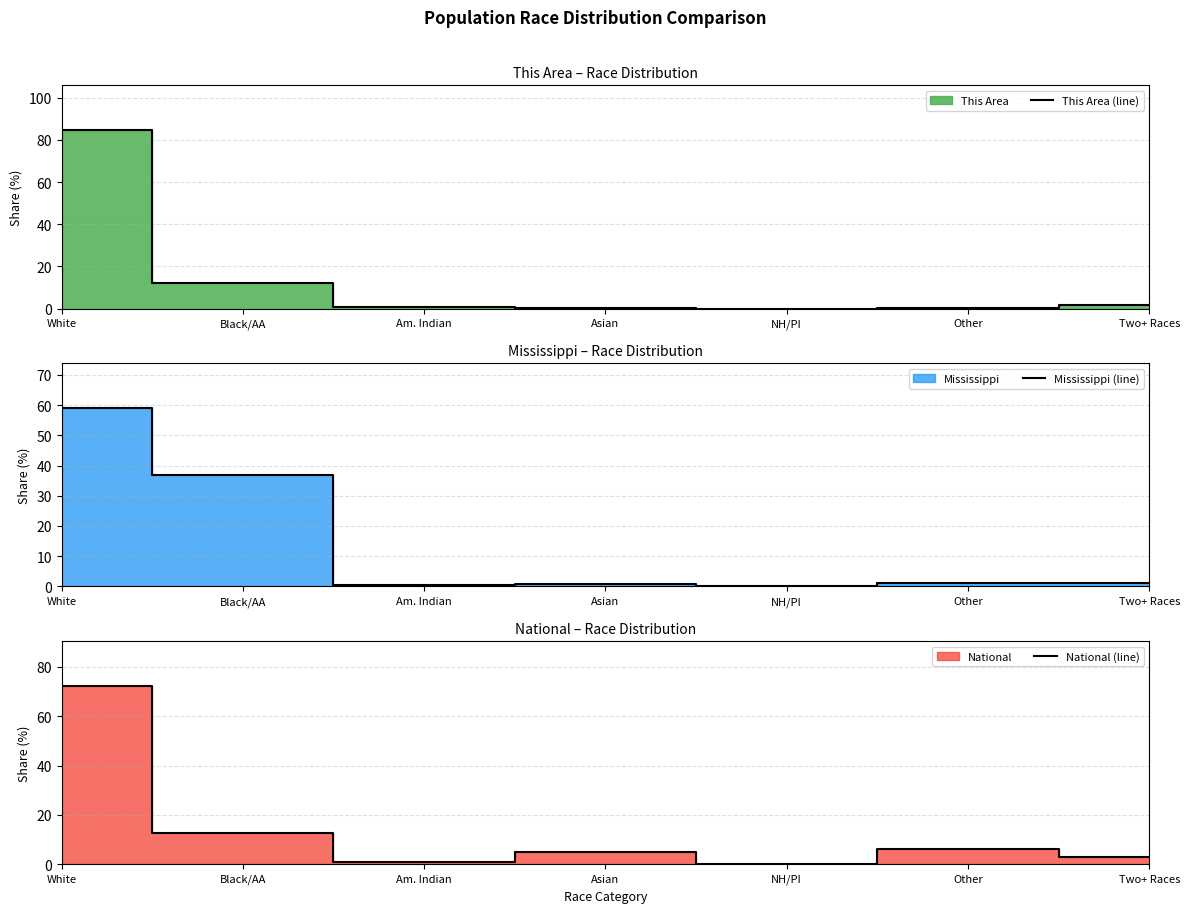

At which label does Mississippi (line) first exceed 1?

White